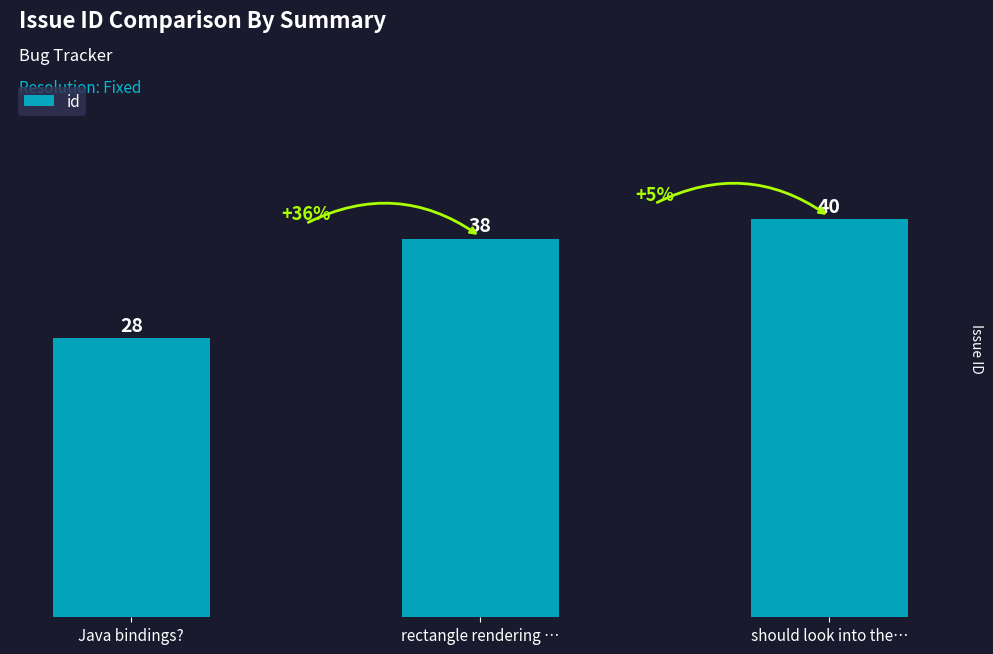

How many data points are less than 38?

1